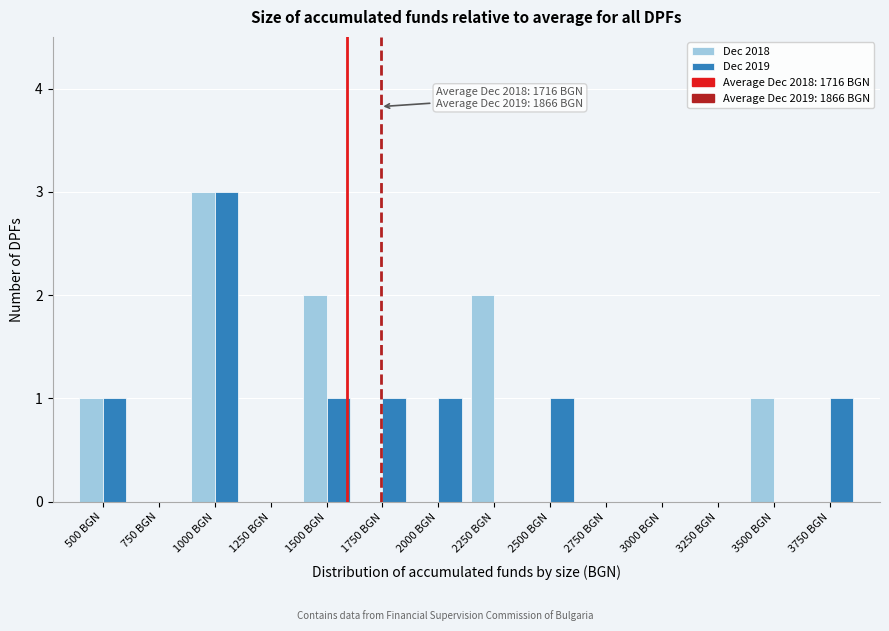

Reading left to right, what are all the values shown in this chart?

Dec 2018: 500 BGN=1	750 BGN=0	1000 BGN=3	1250 BGN=0	1500 BGN=2	1750 BGN=0	2000 BGN=0	2250 BGN=2	2500 BGN=0	2750 BGN=0	3000 BGN=0	3250 BGN=0	3500 BGN=1	3750 BGN=0
Dec 2019: 500 BGN=1	750 BGN=0	1000 BGN=3	1250 BGN=0	1500 BGN=1	1750 BGN=1	2000 BGN=1	2250 BGN=0	2500 BGN=1	2750 BGN=0	3000 BGN=0	3250 BGN=0	3500 BGN=0	3750 BGN=1